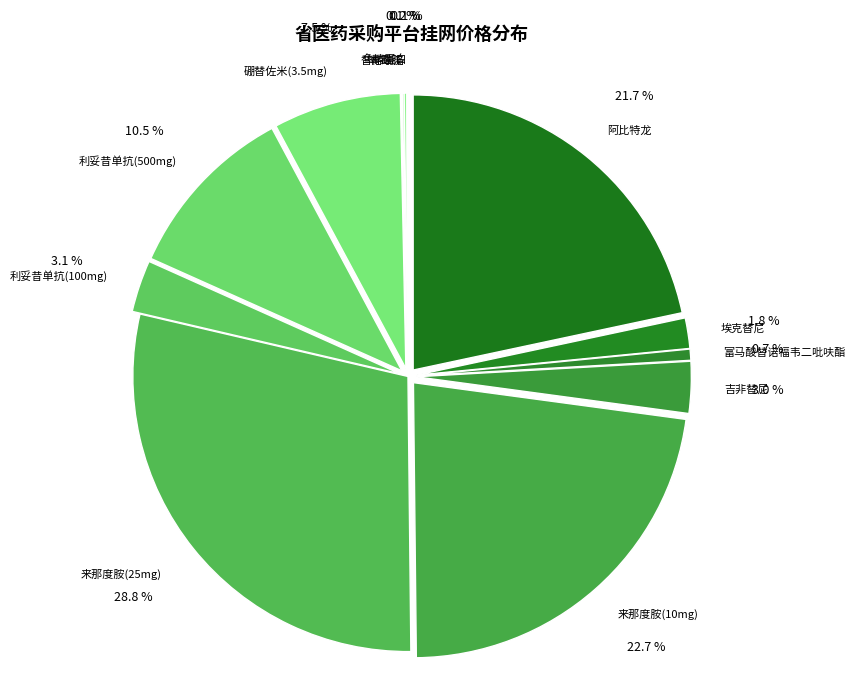

To the nearest percent, what is the difference between the 硼替佐米(3.5mg) and 利妥昔单抗(100mg) slice percentages?

4%